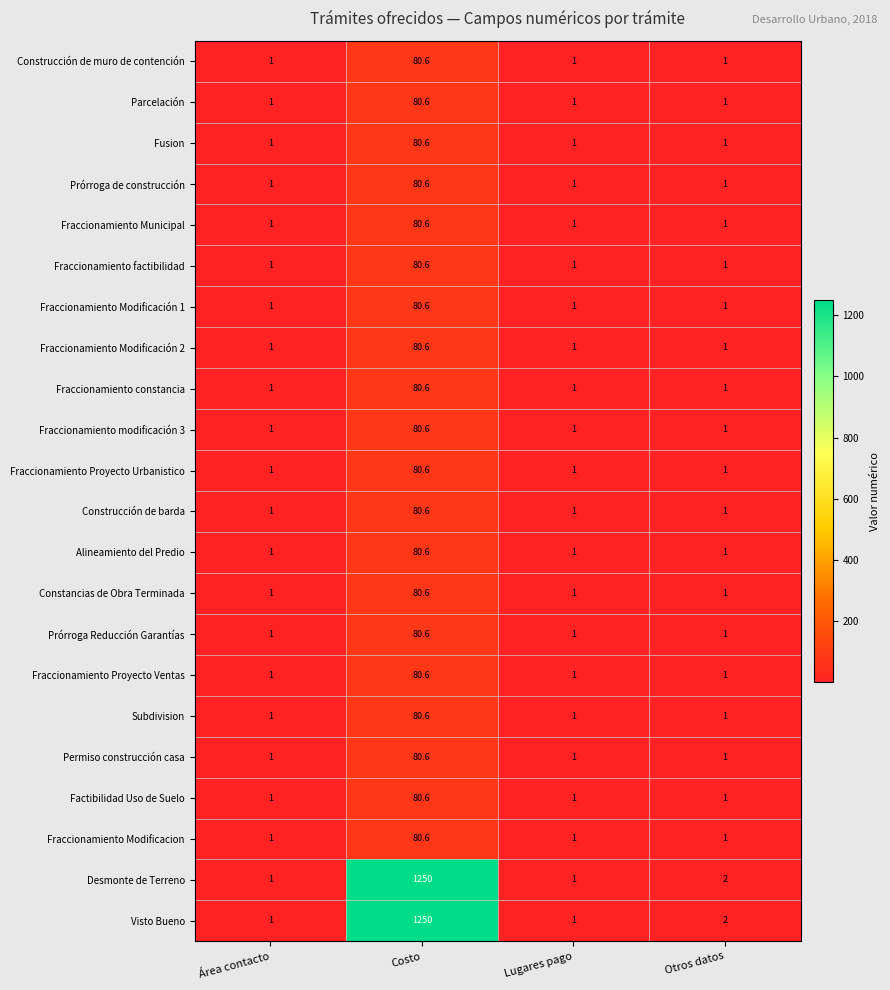

The Fraccionamiento Municipal series shows 1.0 at Otros datos. True or false?

True